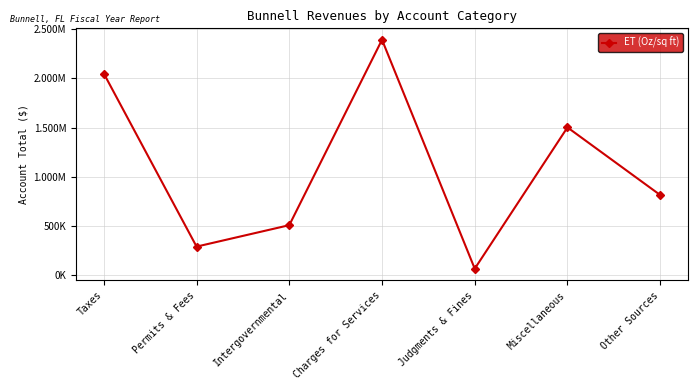

How many lines are shown in the chart?

1